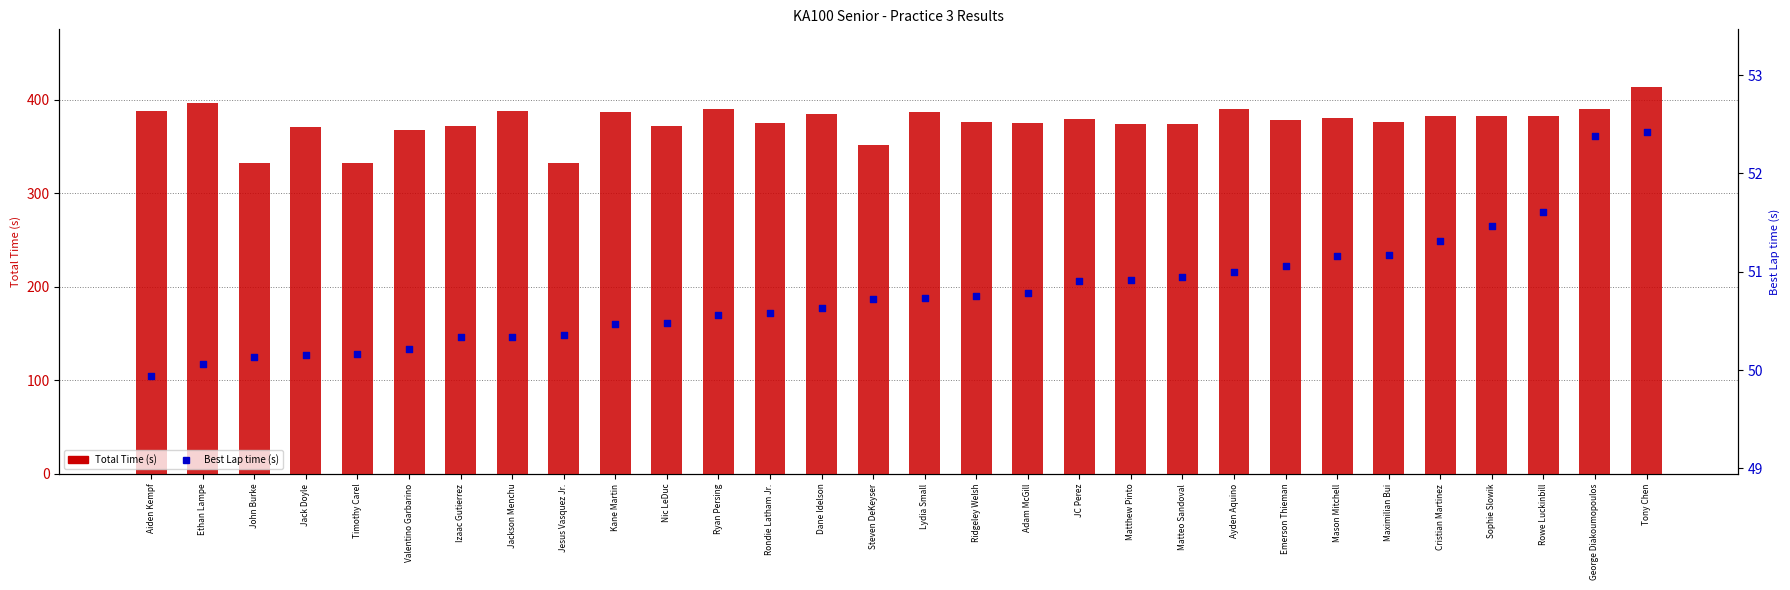

Which series contains the highest Y value?

Total Time